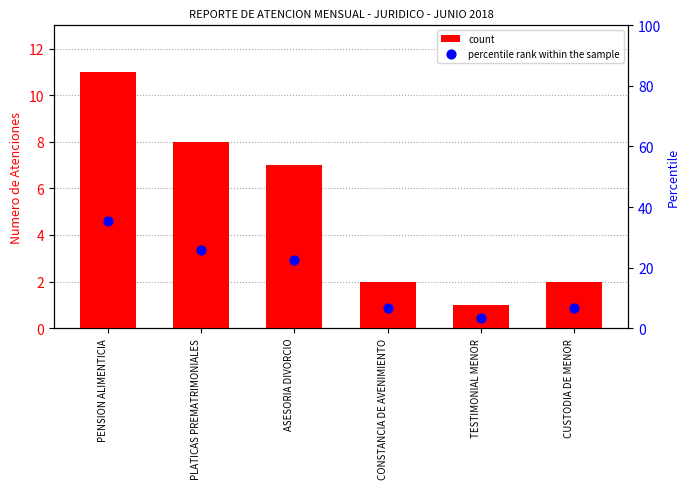

At which category is the sum across all series the highest?

PENSION ALIMENTICIA